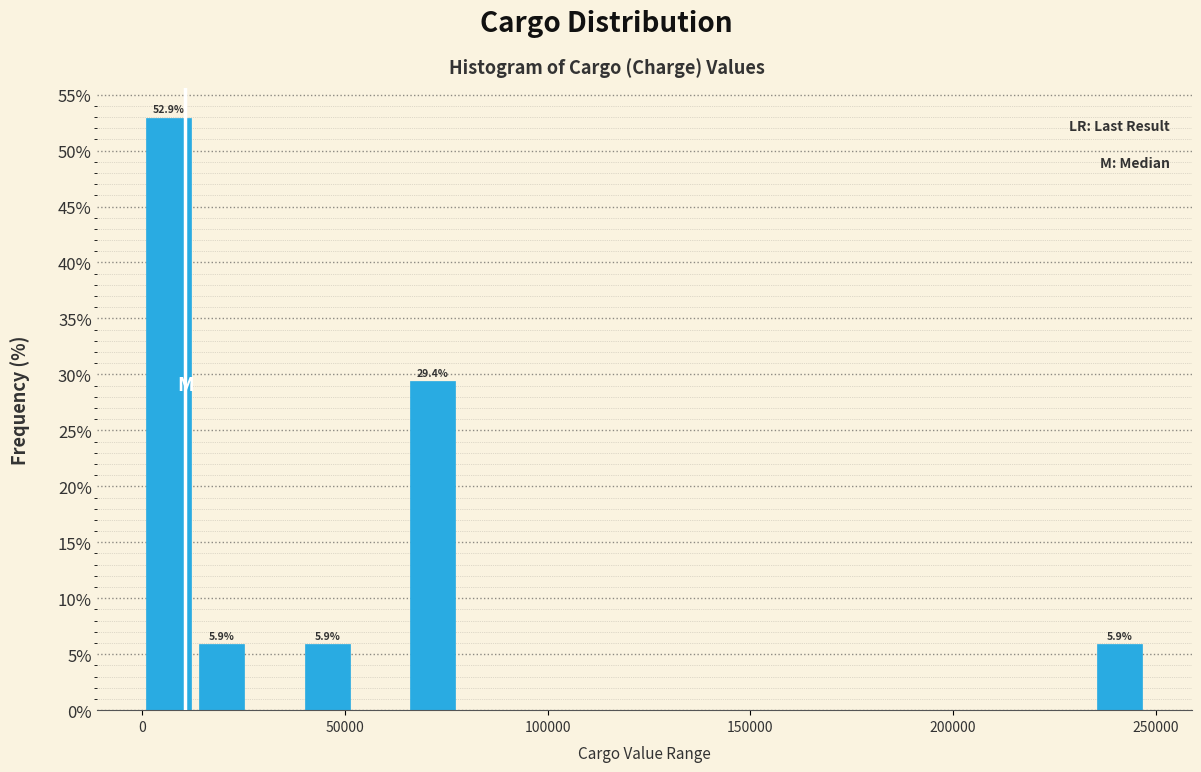

Around what value on the x-axis is the tallest bar? Give the approximate position of its centre, as read against the axis.

5000